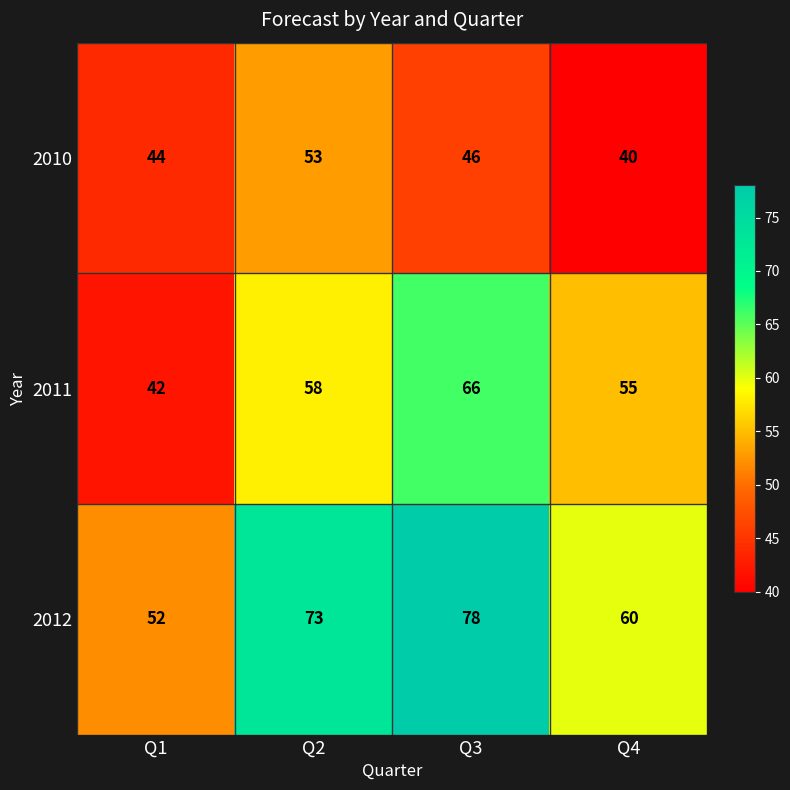

Where is 2010 nearest to the value 46?

Q3